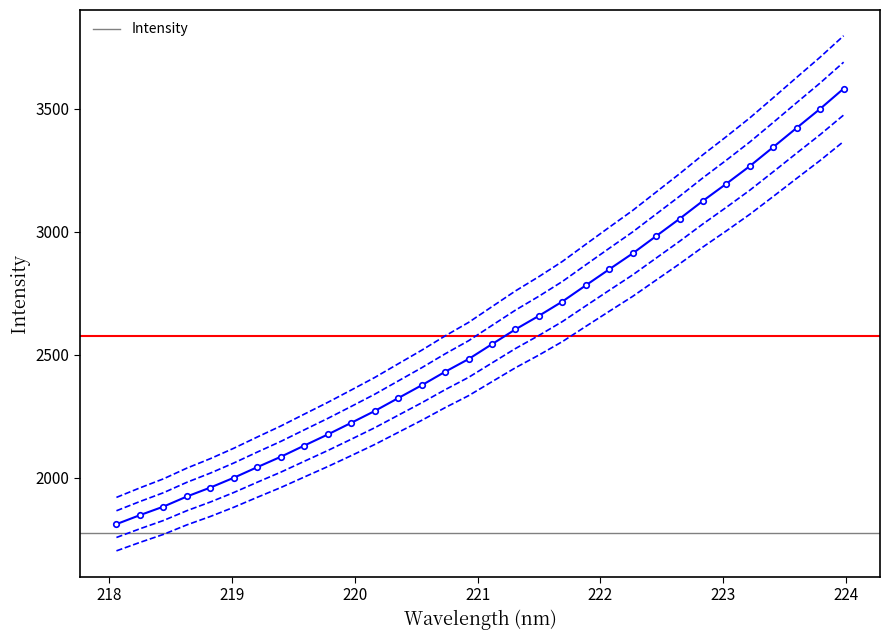

What is the maximum value for Intensity?

3581.0